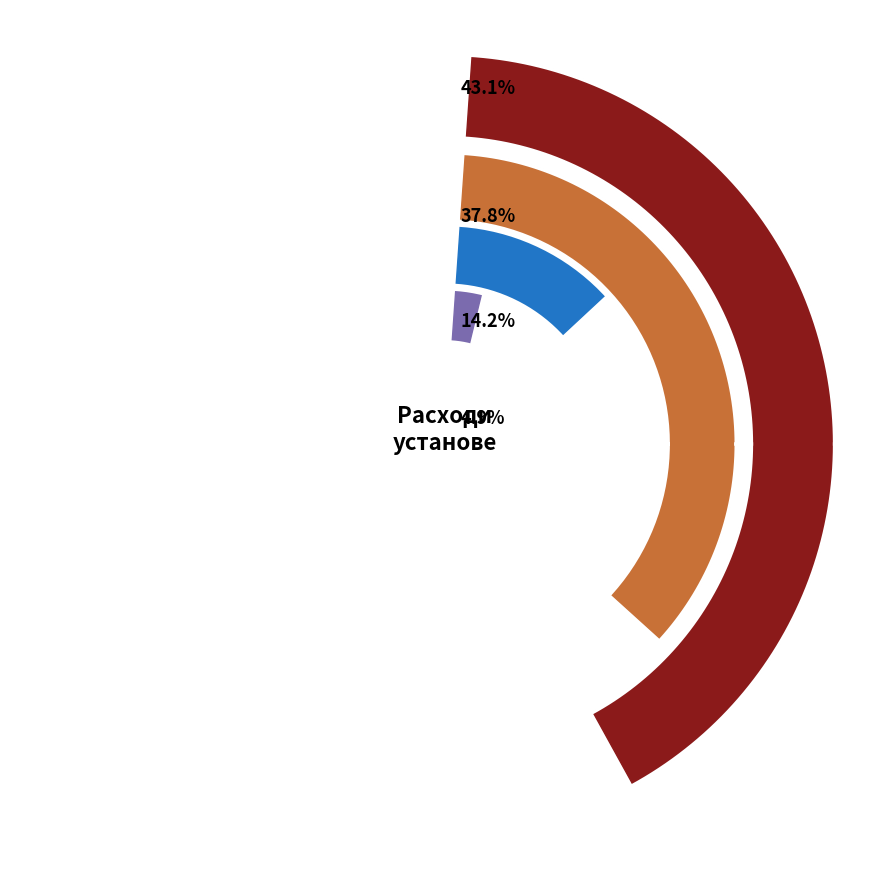

Combined, what portion of the pie is КОРИШЋЕЊЕ УСЛУГА И РОБА and ТЕКУЋИ РАСХОДИ?

80.9%